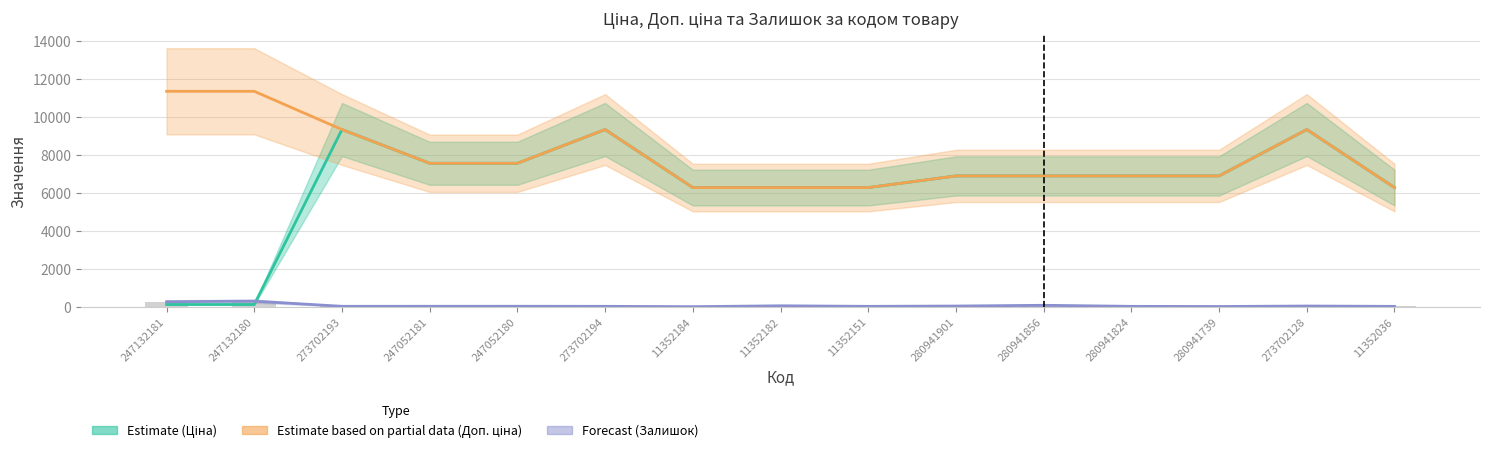

Rank the series by their average value, from highest to lowest.

Доп. ціна, Ціна, Залишок